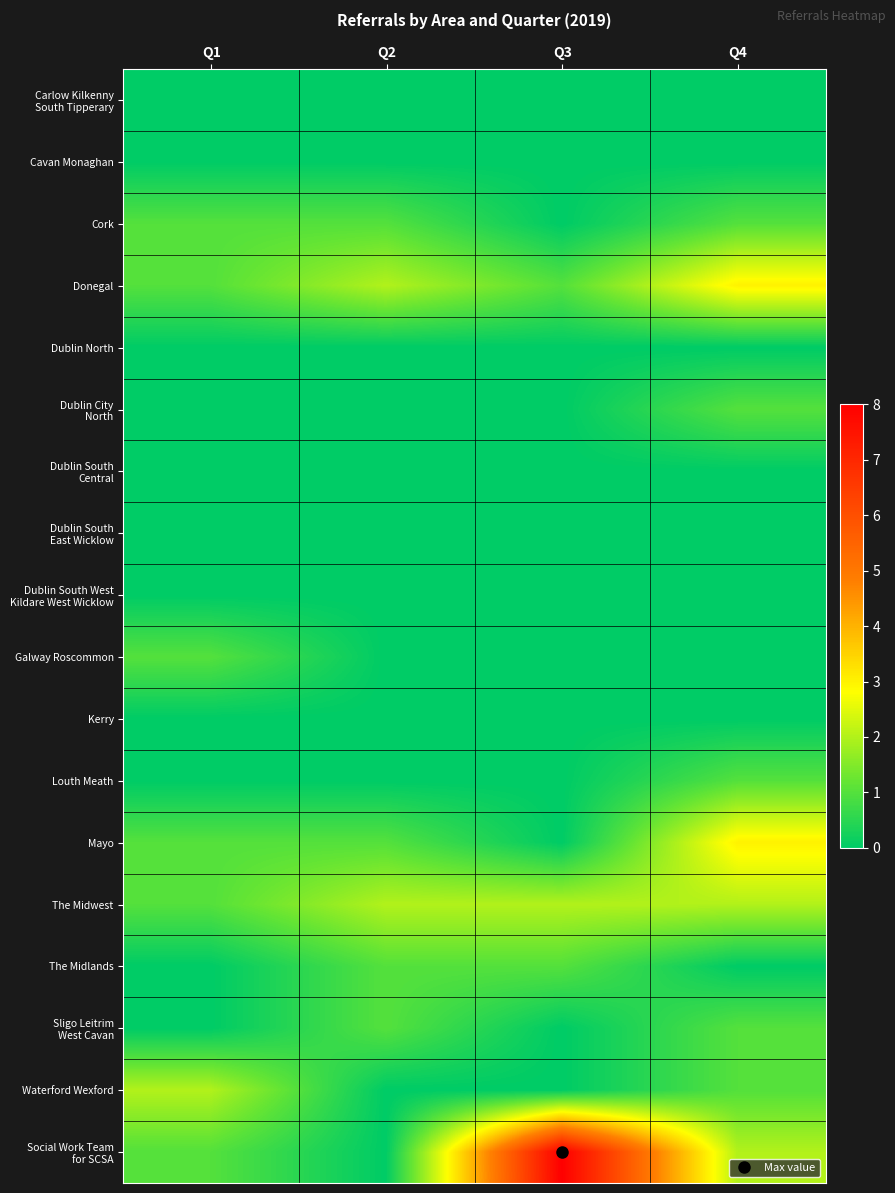

Between Q1 and Q3, which series saw the biggest shift?

Social Work Team for SCSA